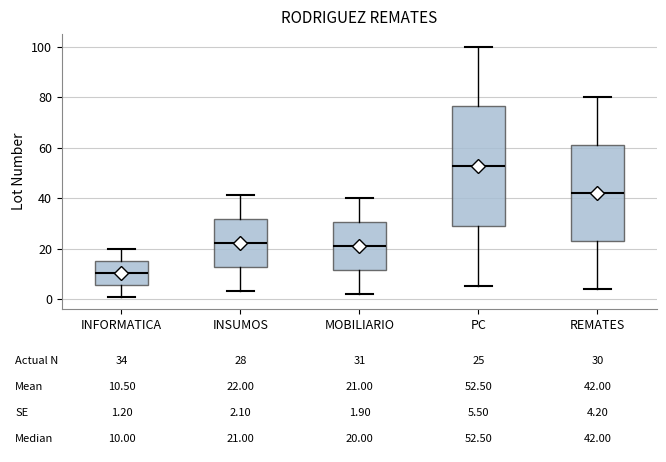

Which box has the lowest median line?

INFORMATICA